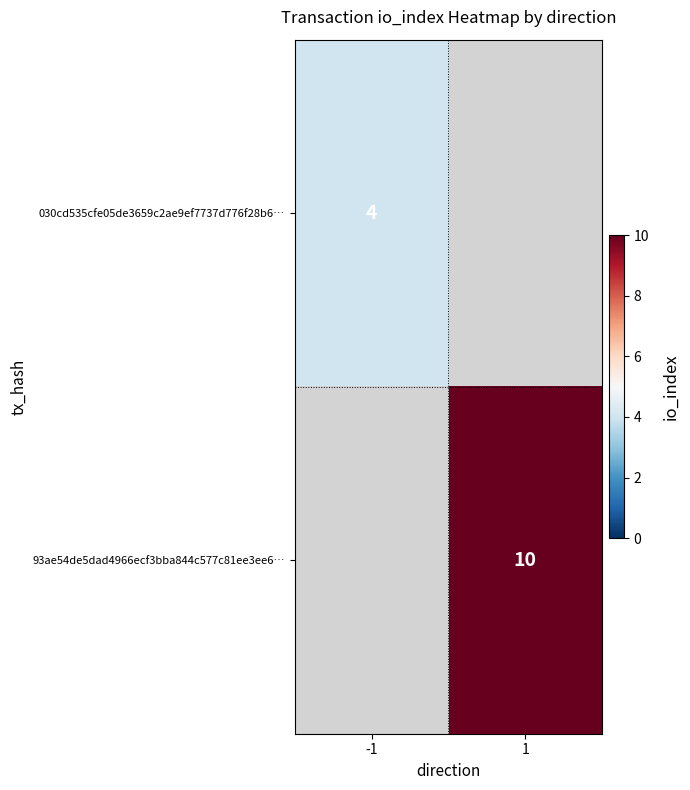

What is the greatest value displayed?

10.0